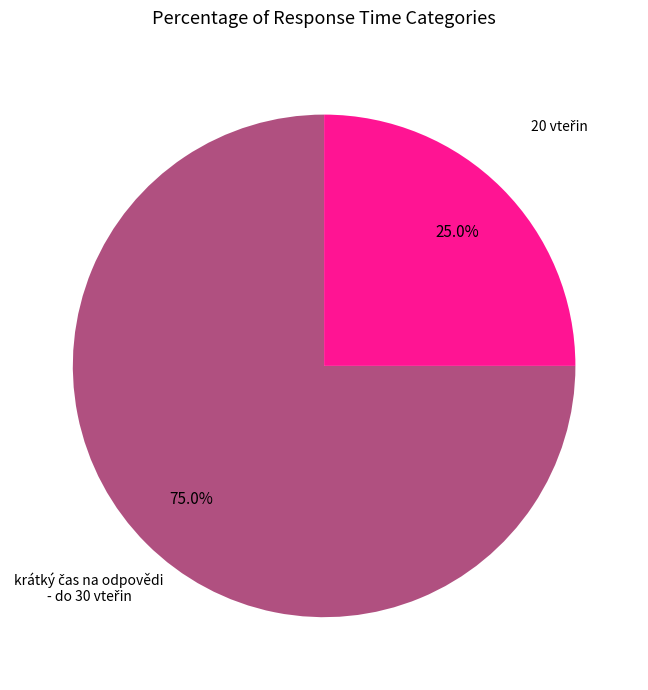

Is there a majority slice in this chart?

Yes